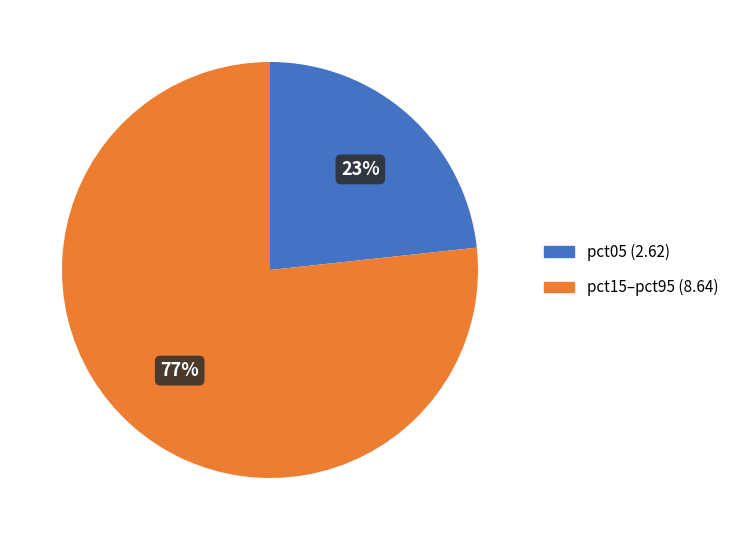

To the nearest percent, what is the average slice percentage?

50%